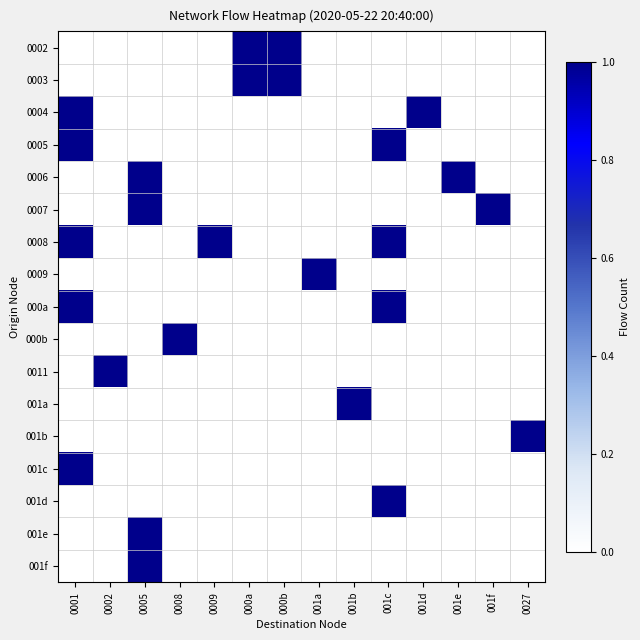

At which category does the chart reach its peak across all series?

000a